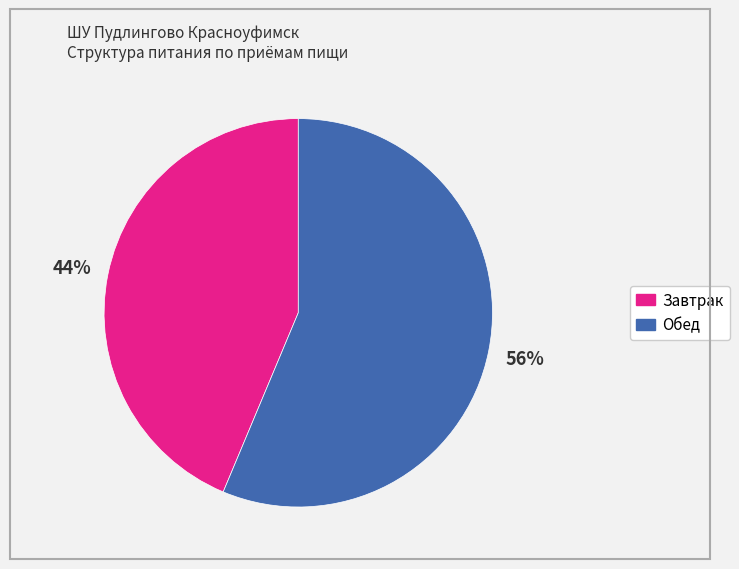

Does any single category account for the majority?

Yes